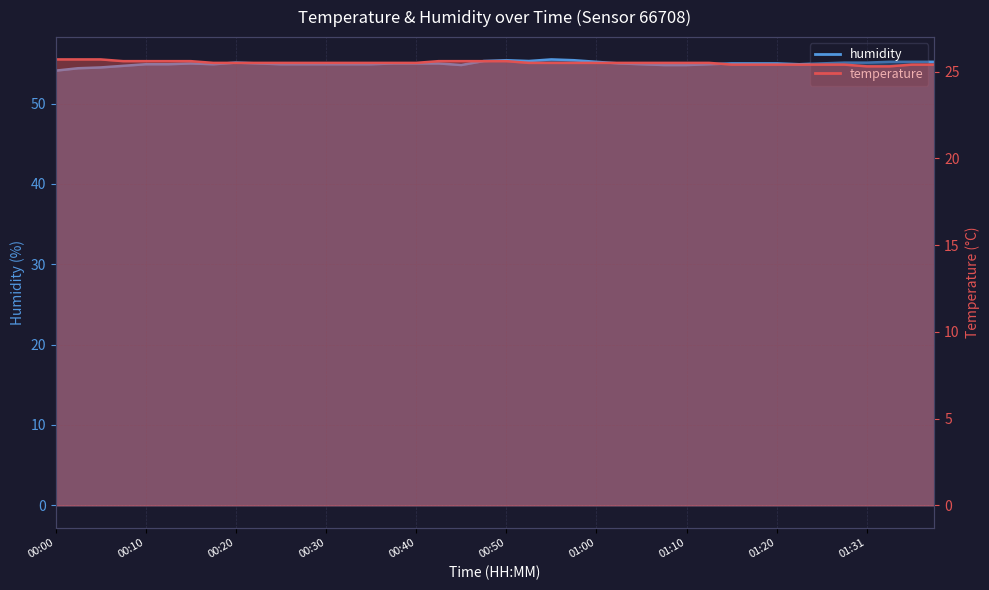

Which series has the widest spread of values?

humidity